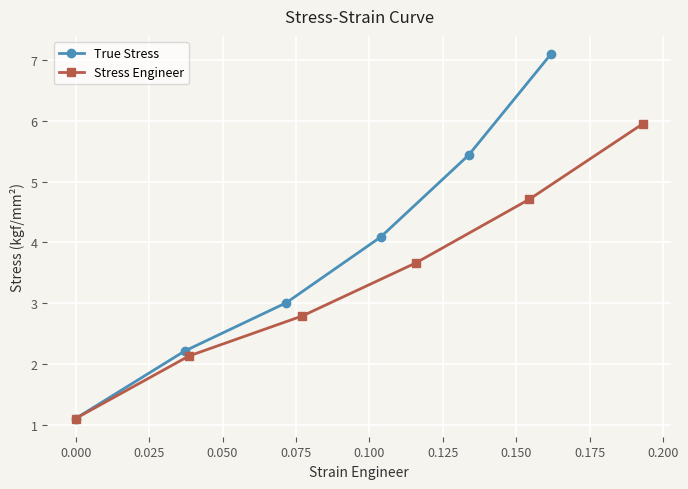

At how many categories does at least one series exceed 2?

5